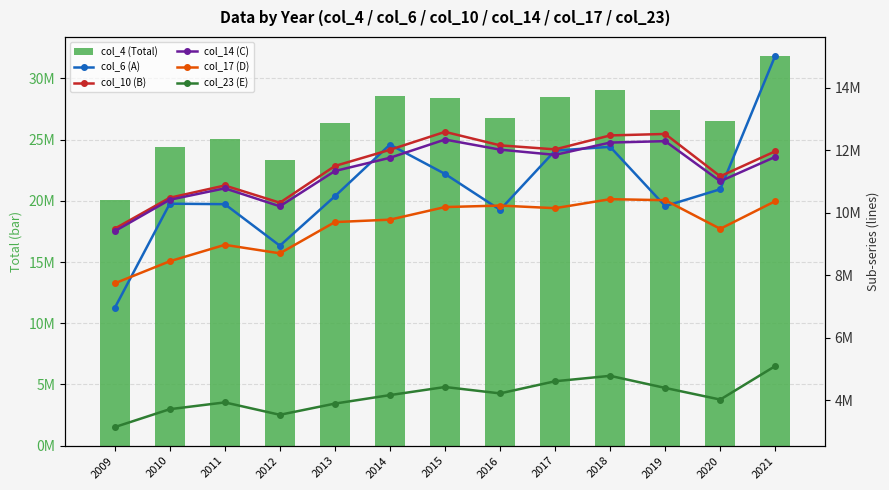

What are all the series names shown in the legend?

col_4 (Total), col_6 (A), col_10 (B), col_14 (C), col_17 (D), col_23 (E)